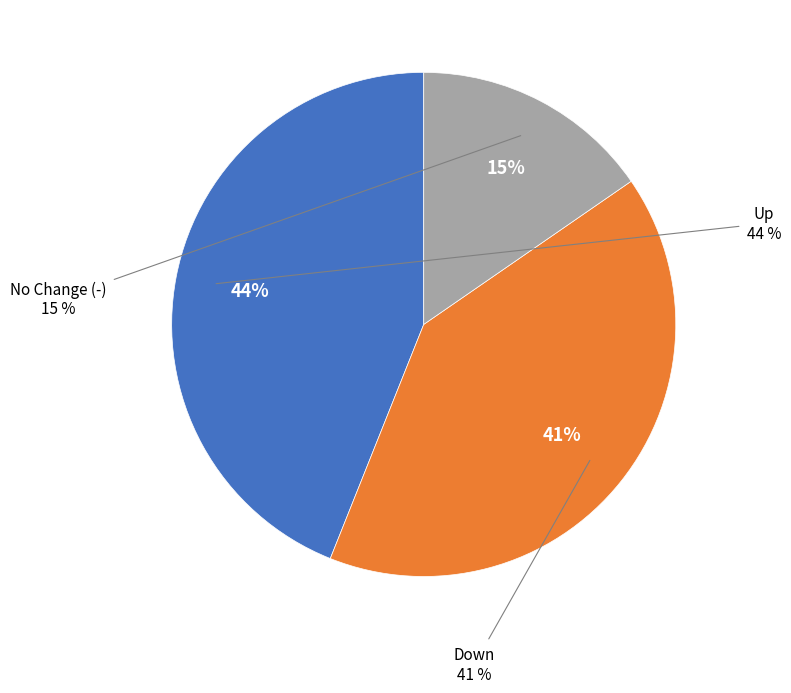

Is there any slice that represents more than half of the pie?

No